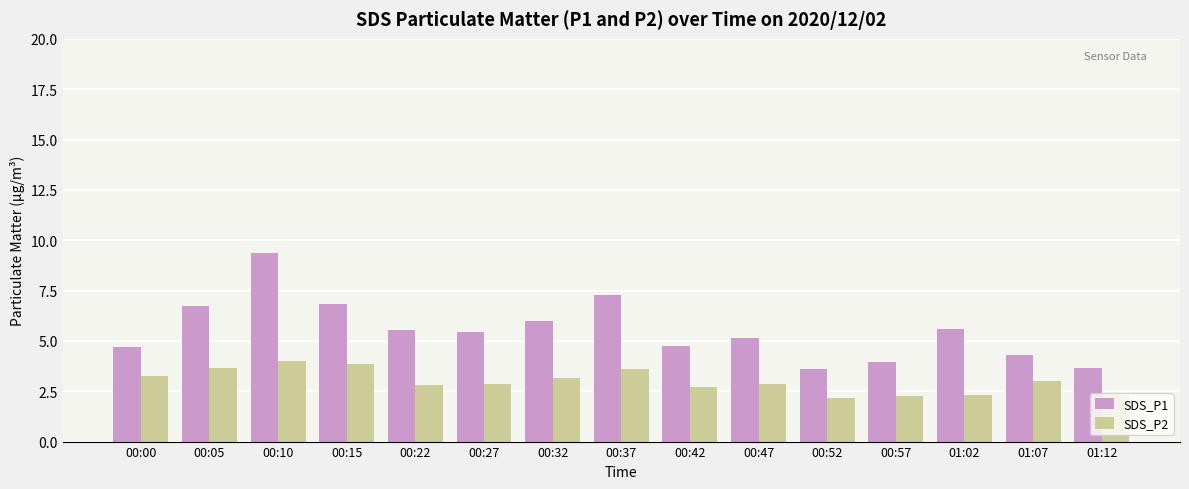

What is the value of the SDS_P1 bar at the 11th from the left?

3.6